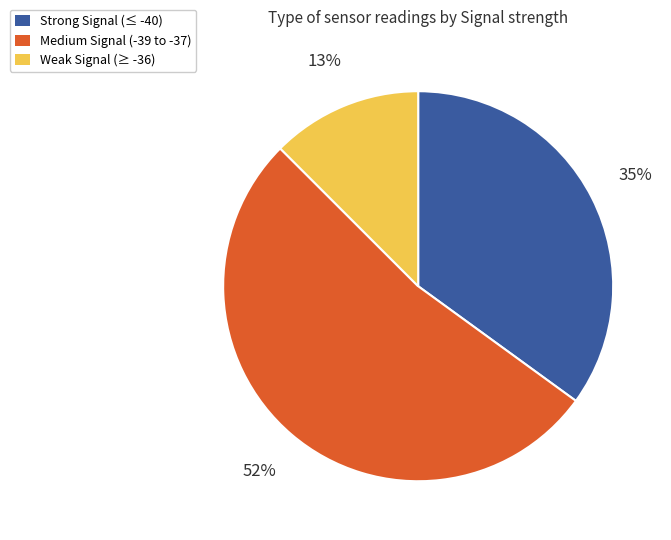

To the nearest percent, what is the average slice percentage?

33%